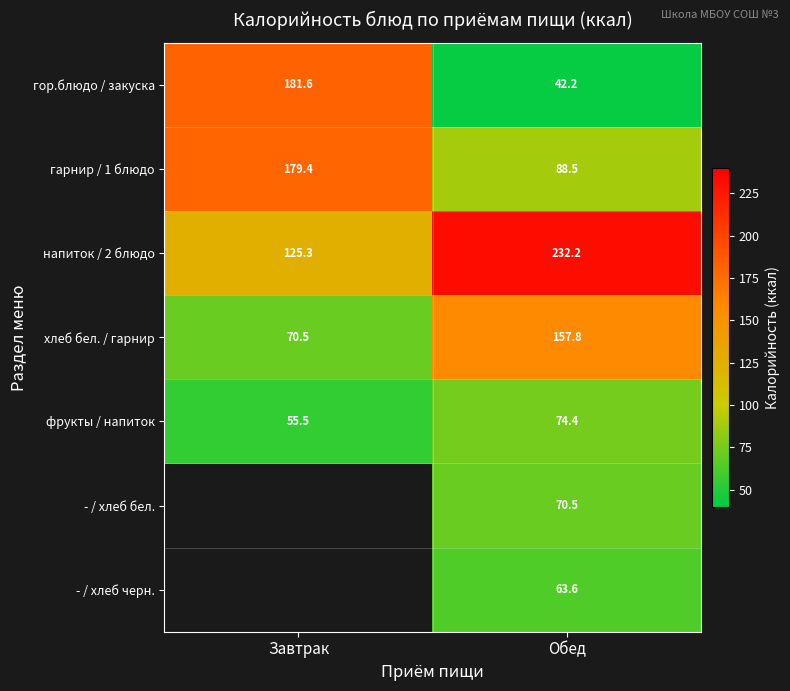

What is the difference between the highest and lowest values at Завтрак?

126.0